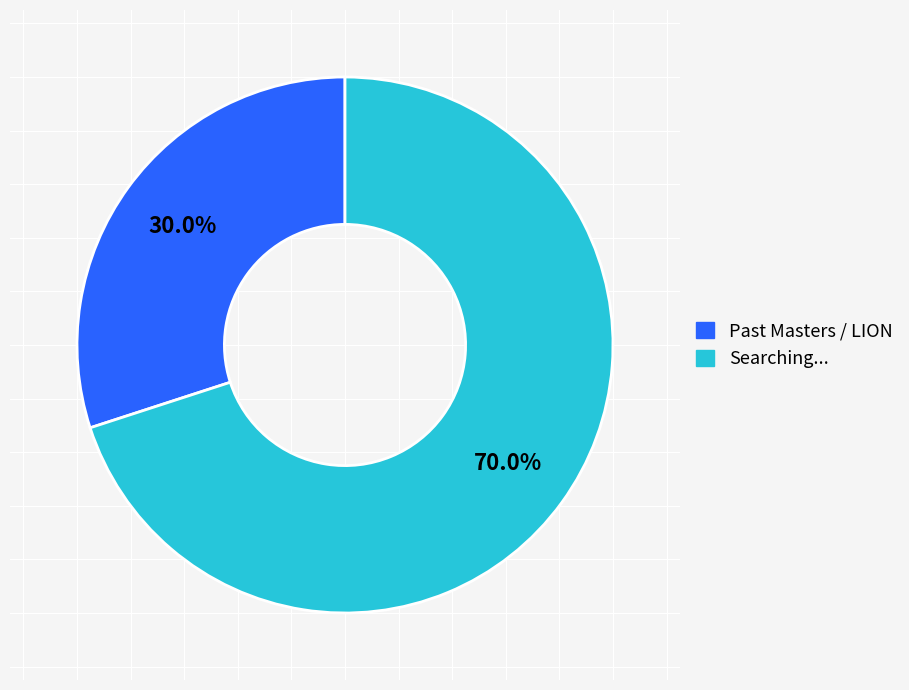

Is there any slice that represents more than half of the pie?

Yes